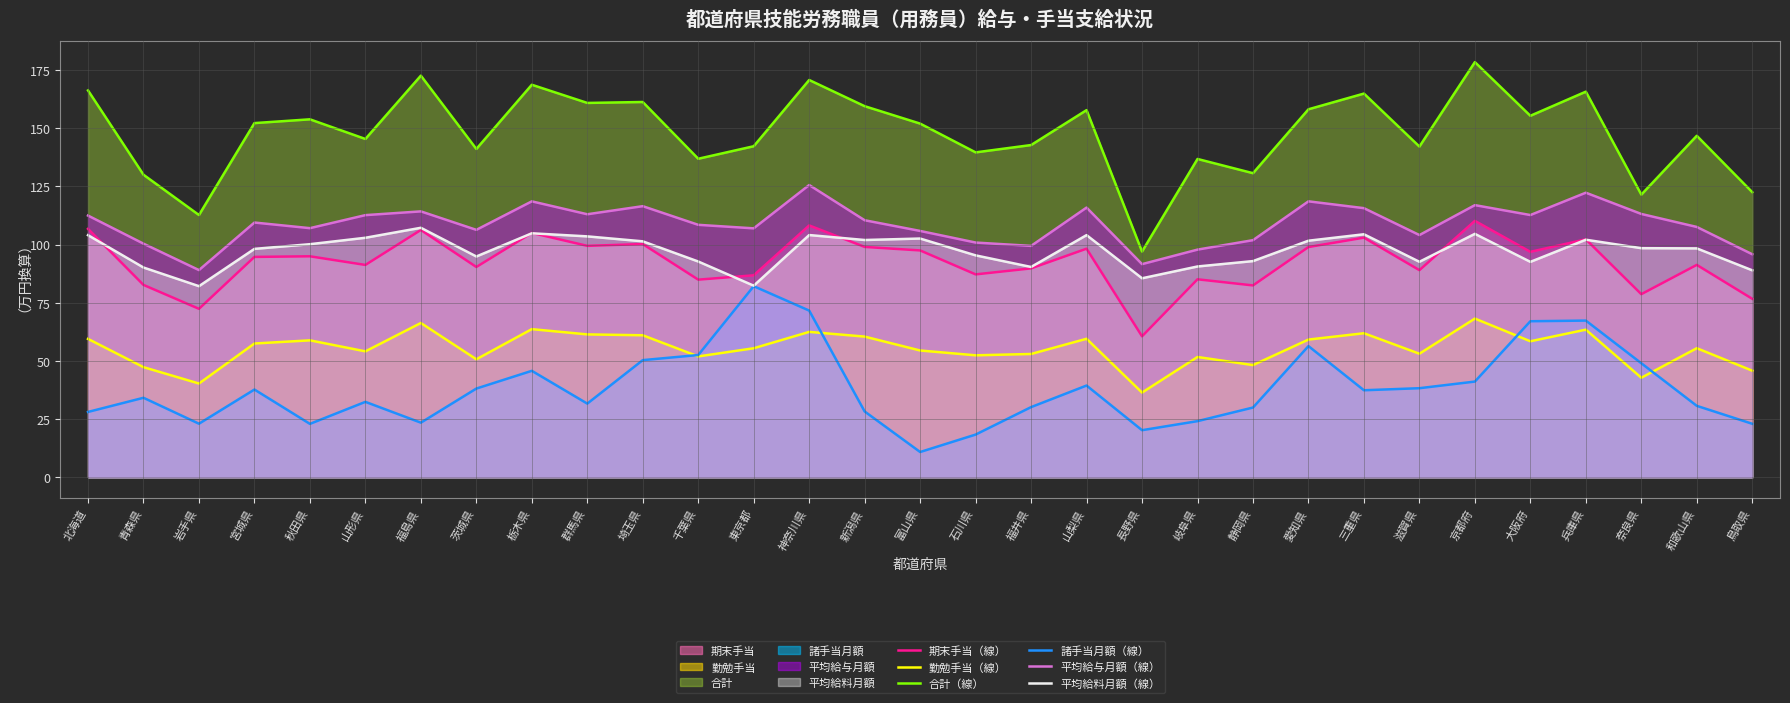

Where is the first local minimum for 期末手当（線）?

岩手県